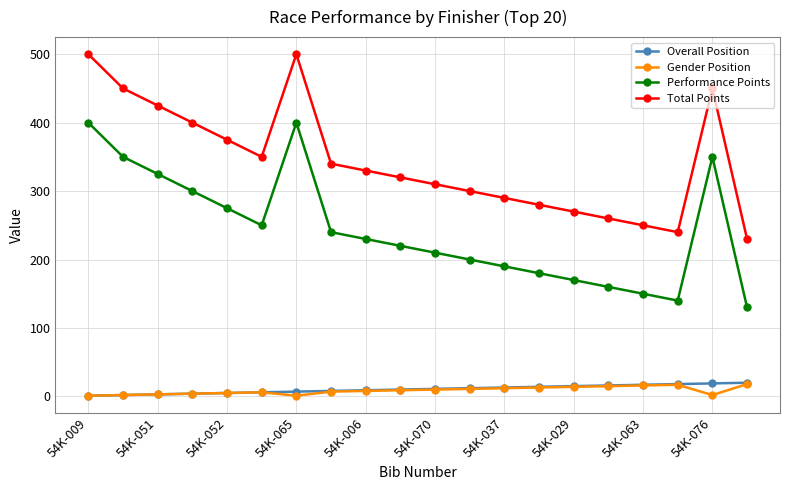

True or false: Total Points and Overall Position cross at least once.

False